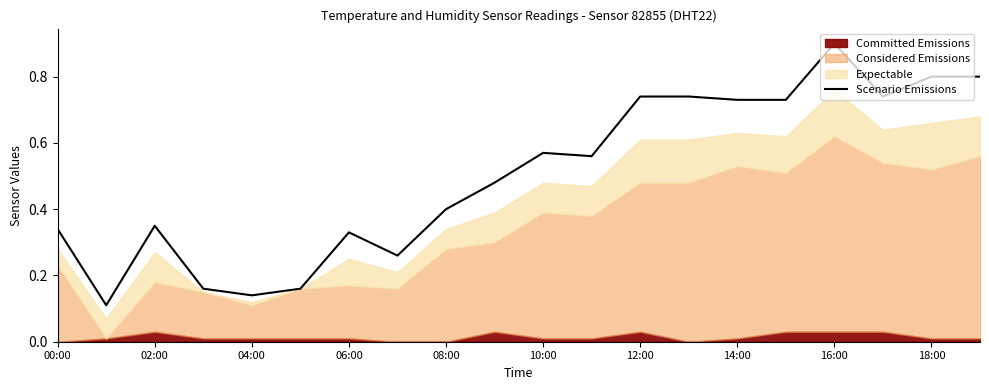

Is it true that the value at 18:00 is 0.3?

False